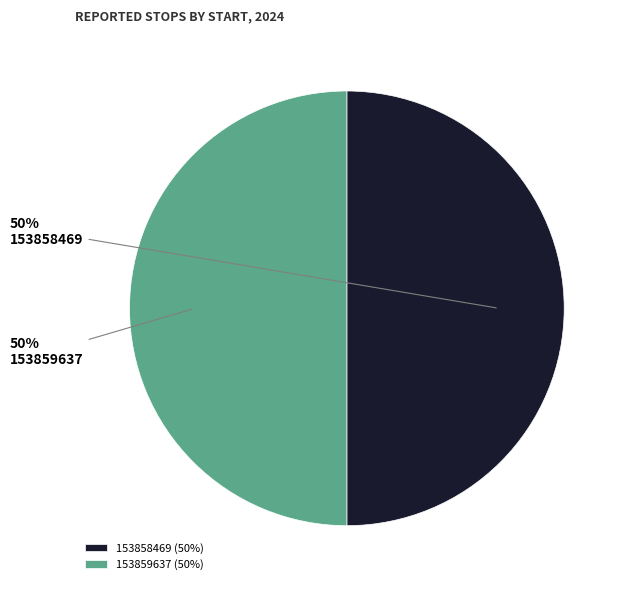

Approximately how many times larger is the value at 153858469 compared to 153859637?

1.0